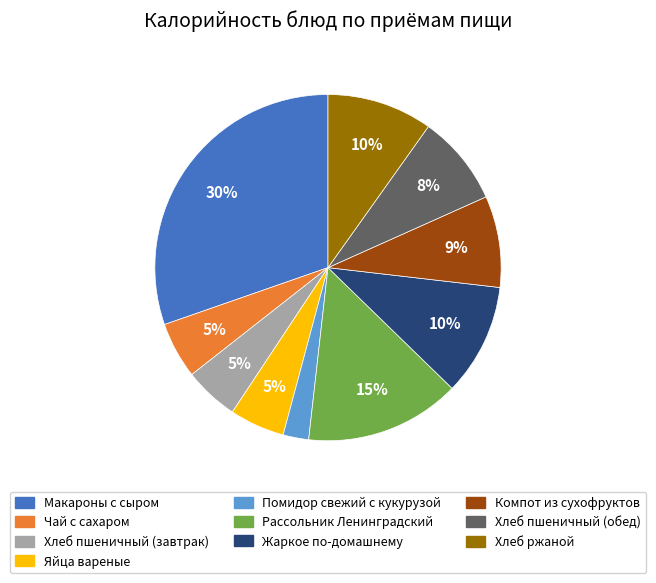

Which slice is the largest?

Макароны с сыром